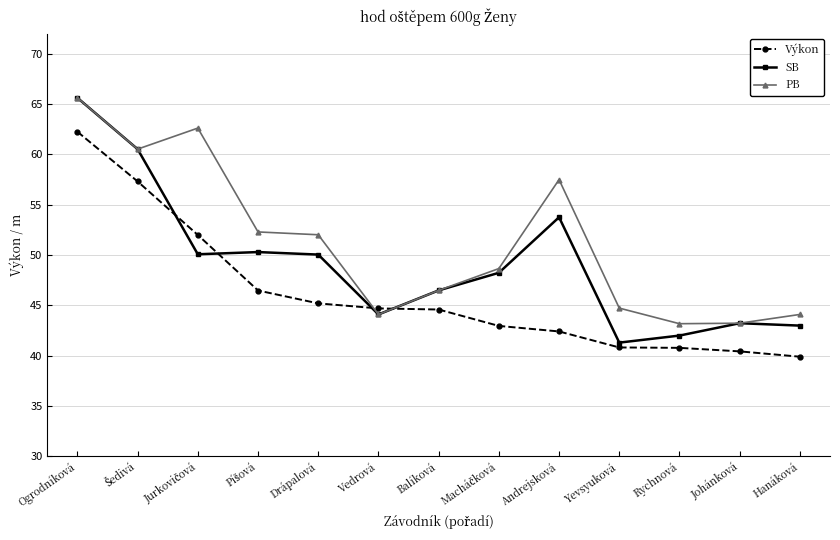

Which series has the largest range (max minus min)?

SB